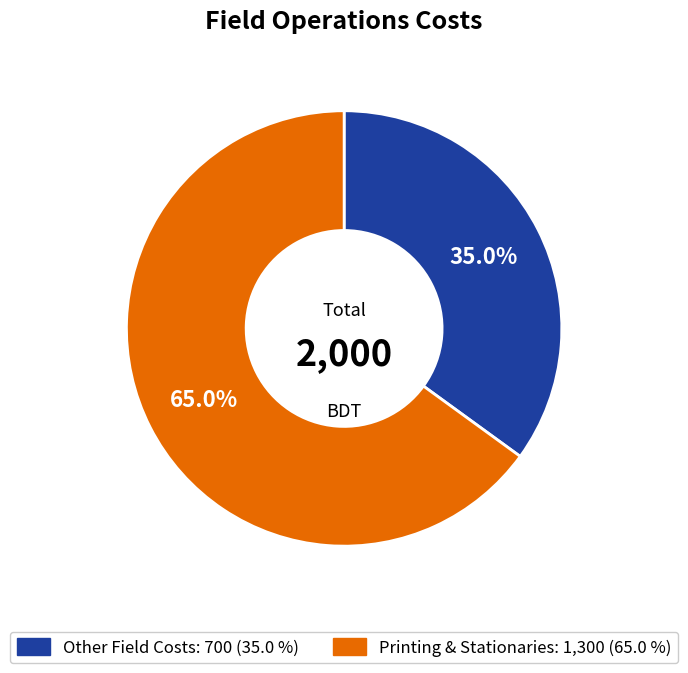

To the nearest percent, what is the average slice percentage?

50%